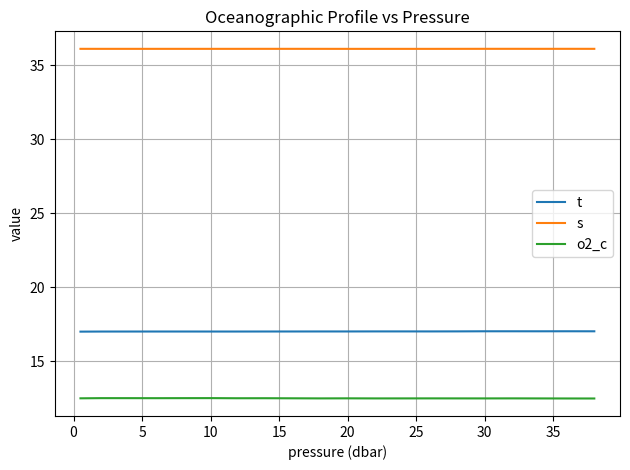

True or false: t and o2_c intersect in this chart.

False